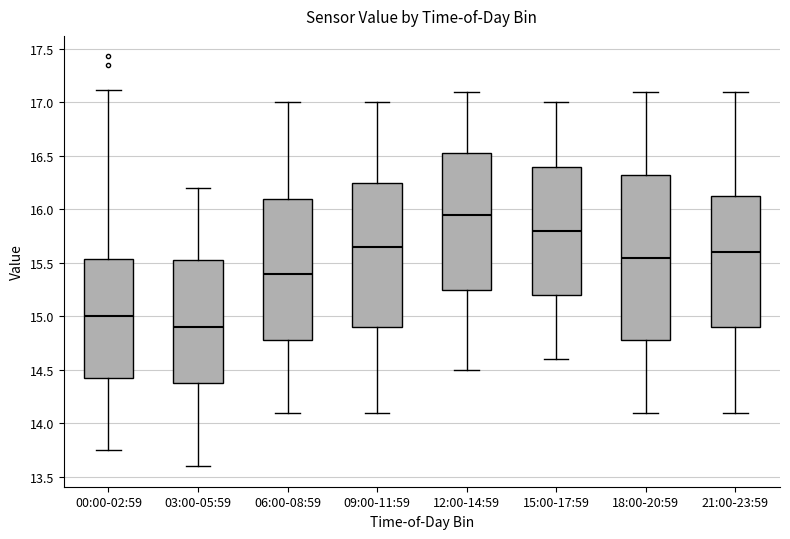

Reading left to right, read every box against the y-axis: the position of its median line, the range the box covers, and the ends of its whiskers. The values are not printed on the chart, so give them approximately, as read against the axis.

00:00-02:59: median 15.00, box 14.45 to 15.55, whiskers 13.75 to 17.10
03:00-05:59: median 14.90, box 14.40 to 15.55, whiskers 13.60 to 16.20
06:00-08:59: median 15.40, box 14.80 to 16.10, whiskers 14.10 to 17.00
09:00-11:59: median 15.65, box 14.90 to 16.25, whiskers 14.10 to 17.00
12:00-14:59: median 15.95, box 15.25 to 16.55, whiskers 14.50 to 17.10
15:00-17:59: median 15.80, box 15.20 to 16.40, whiskers 14.60 to 17.00
18:00-20:59: median 15.55, box 14.80 to 16.35, whiskers 14.10 to 17.10
21:00-23:59: median 15.60, box 14.90 to 16.15, whiskers 14.10 to 17.10